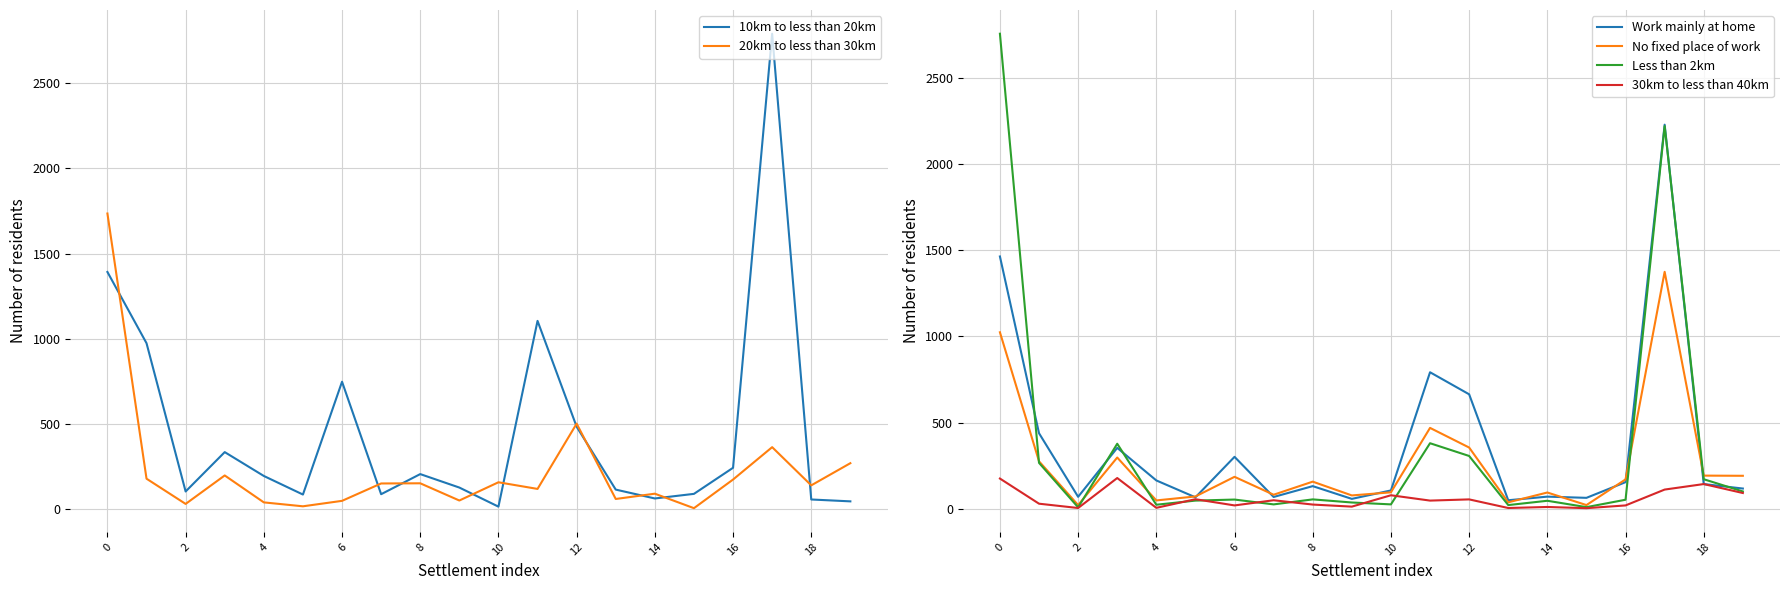

Is it true that Work mainly at home equals 2229 at 17?

True